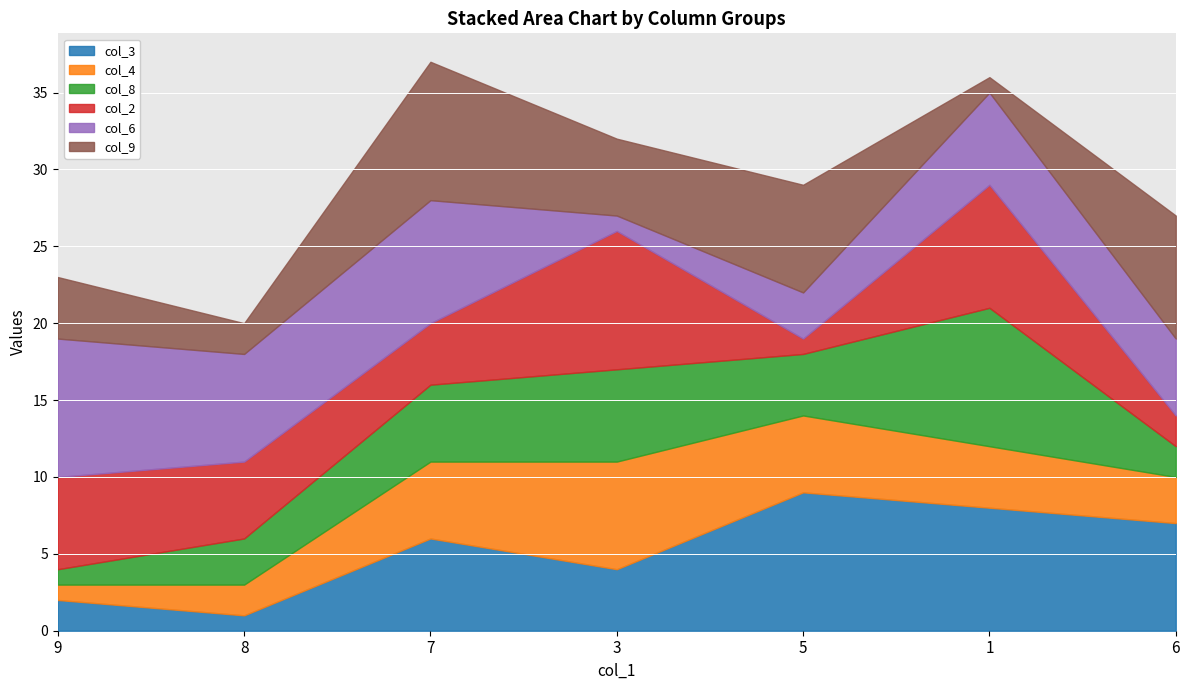

Does the chart display data point markers on the line(s)?

No